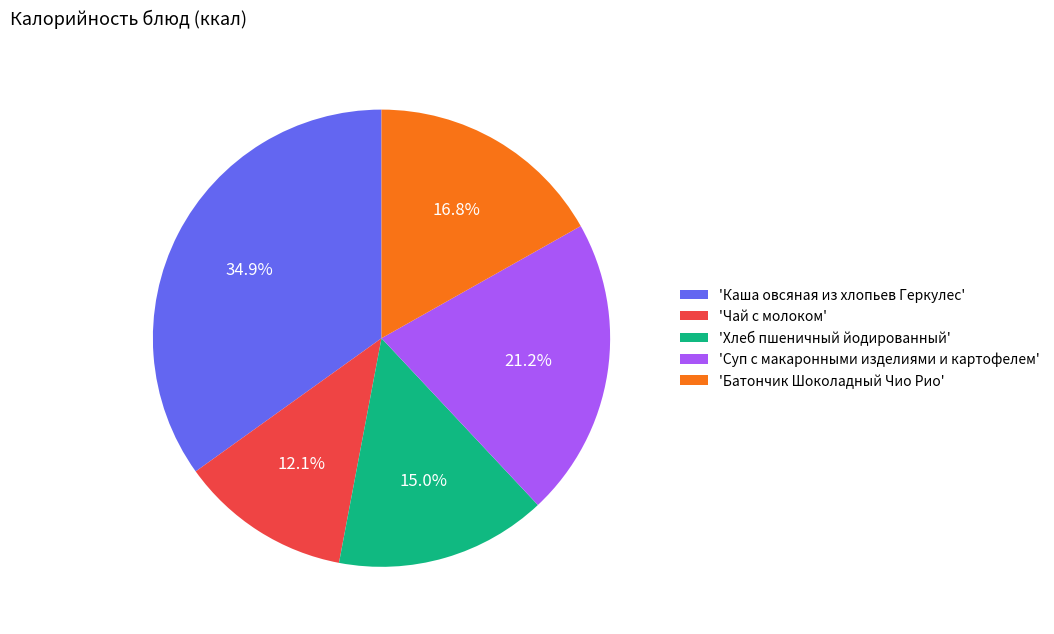

Is there a majority slice in this chart?

No